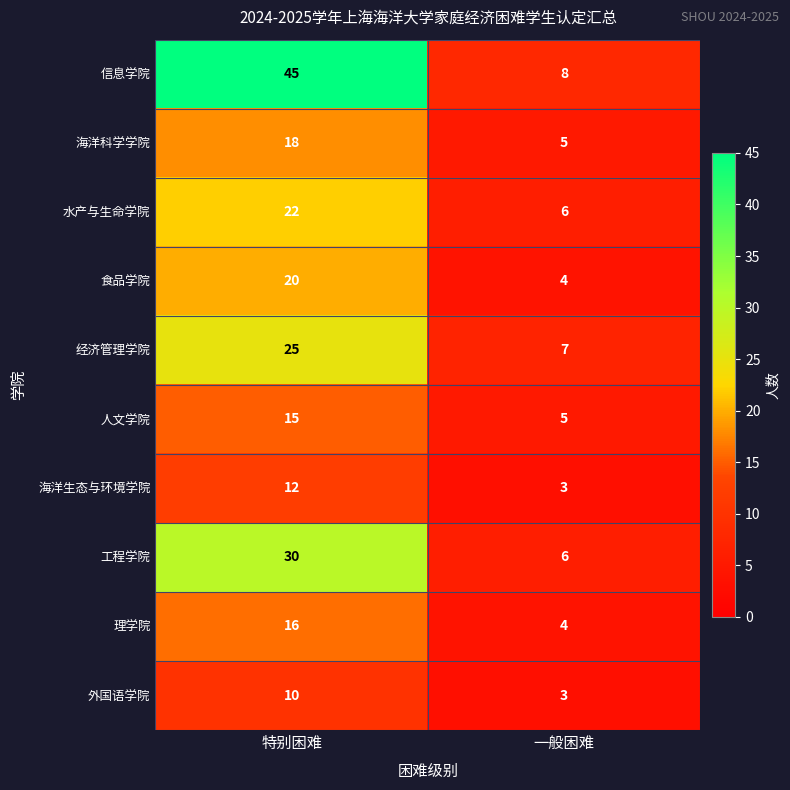

What is the difference between the 经济管理学院 values at 一般困难 and 特别困难?

18